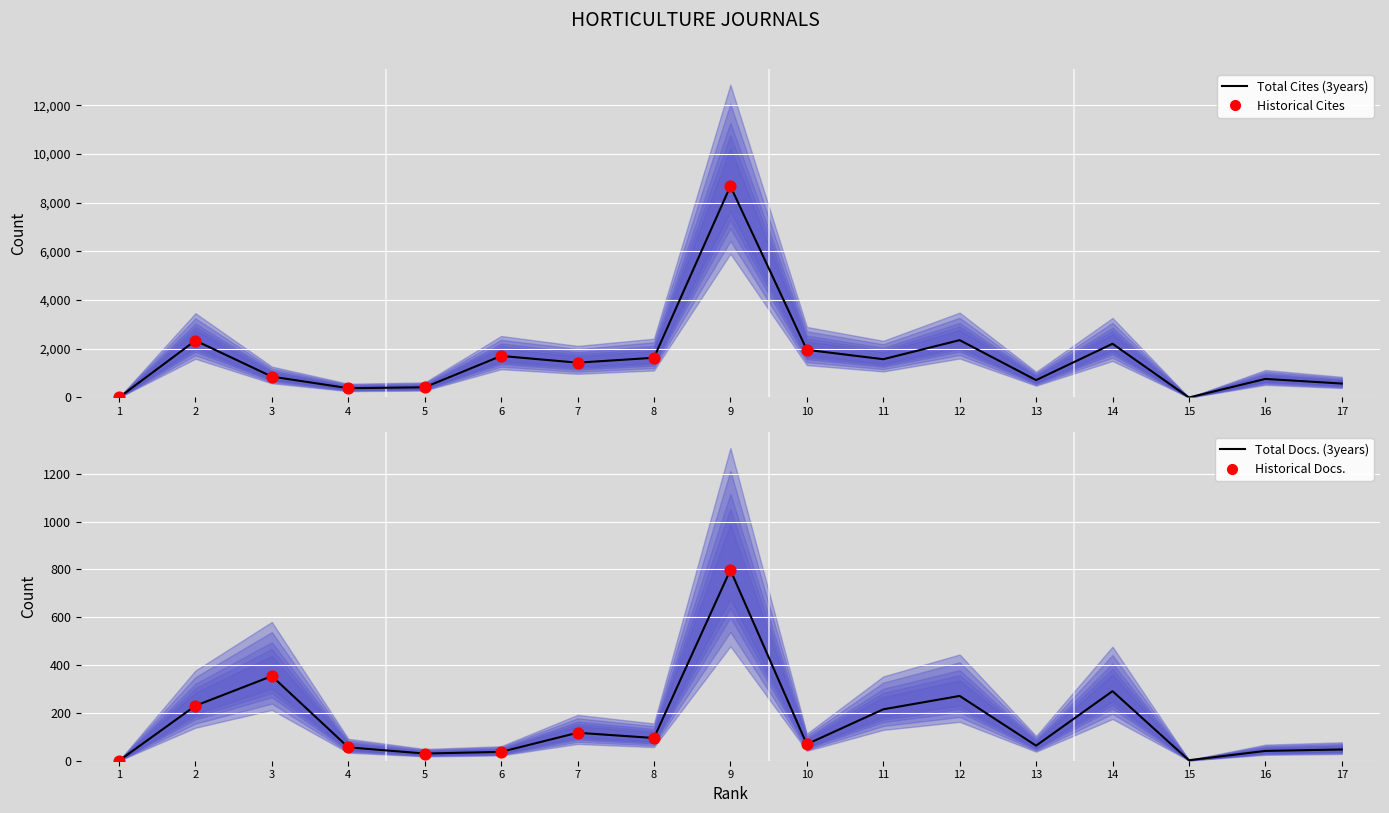

Which series has the largest total across all categories?

Total Cites (3years)